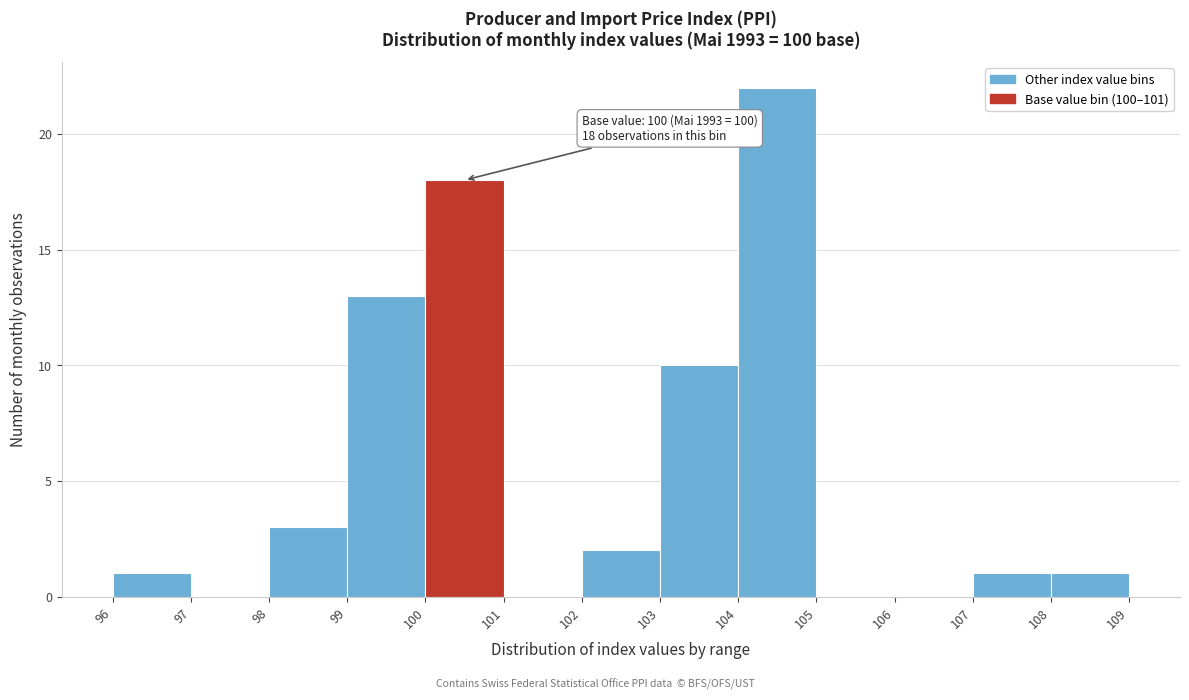

Which range on the x-axis has the tallest bar?

104 to 105